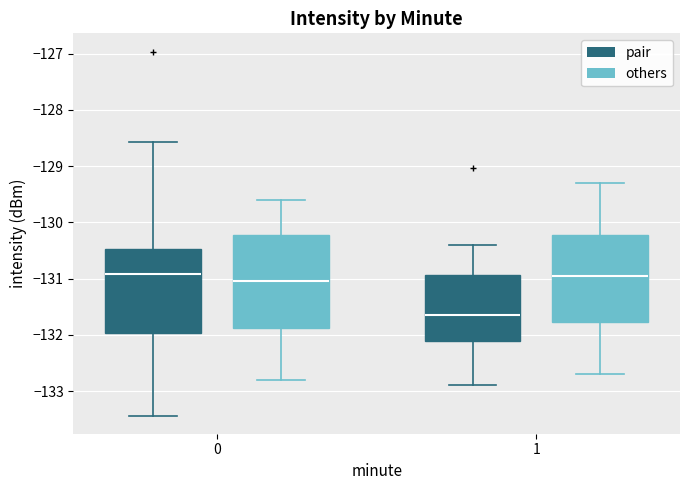

Reading left to right, transcribe this box plot: for each box, give where its median line is, the range the box spans, and where its two whiskers end, as read against the y-axis. The values are not printed on the chart, so give them approximately, as read against the axis.

0 (pair): median -130.9, box -132.0 to -130.5, whiskers -133.4 to -128.6
0 (others): median -131.0, box -131.9 to -130.2, whiskers -132.8 to -129.6
1 (pair): median -131.6, box -132.1 to -130.9, whiskers -132.9 to -130.4
1 (others): median -130.9, box -131.8 to -130.2, whiskers -132.7 to -129.3